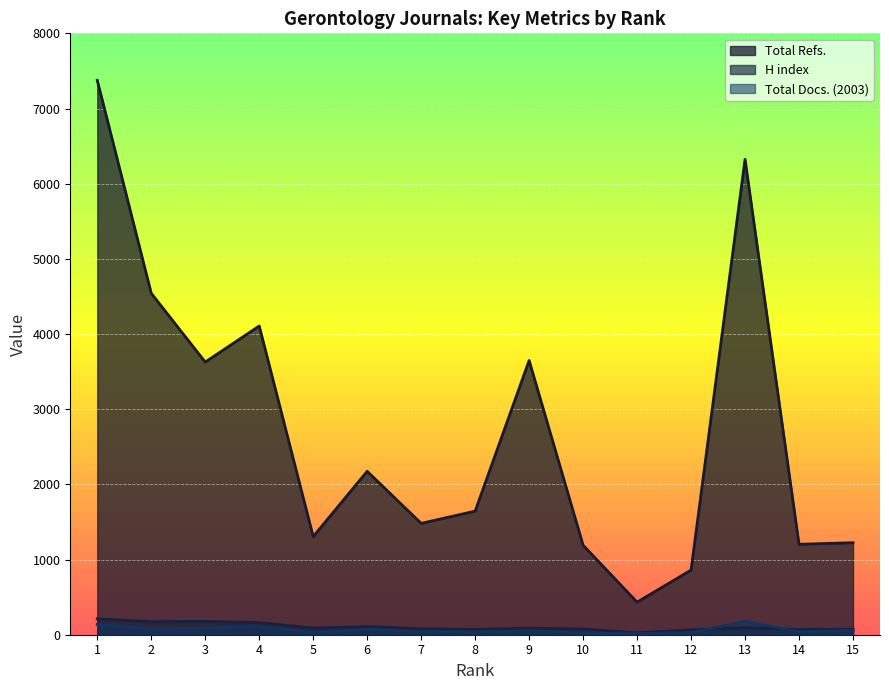

At 11, list the series in order from smallest to largest.

Total Docs. (2003), H index, Total Refs.